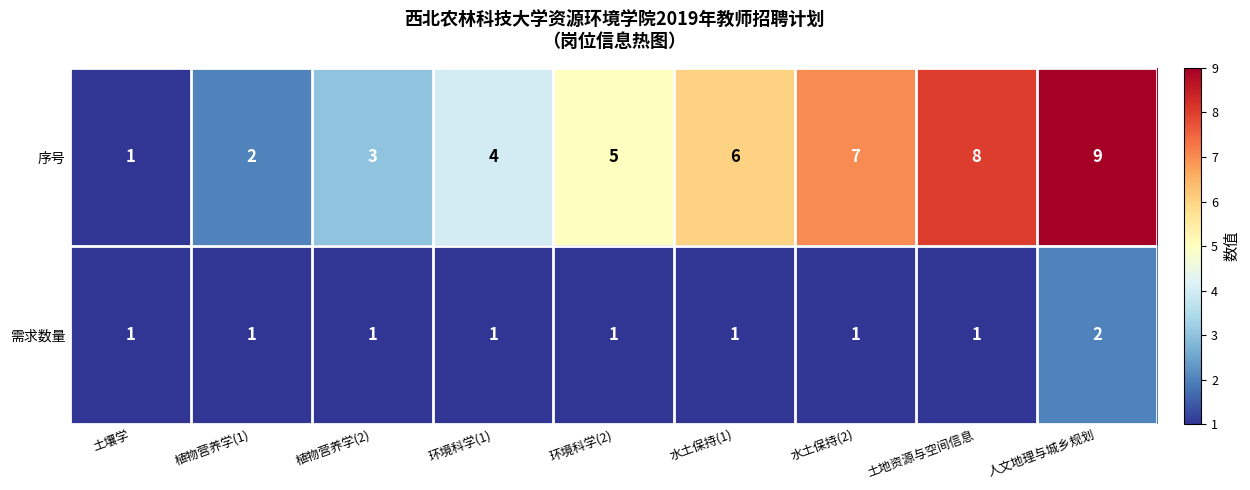

What is the sum of all 序号 values?

45